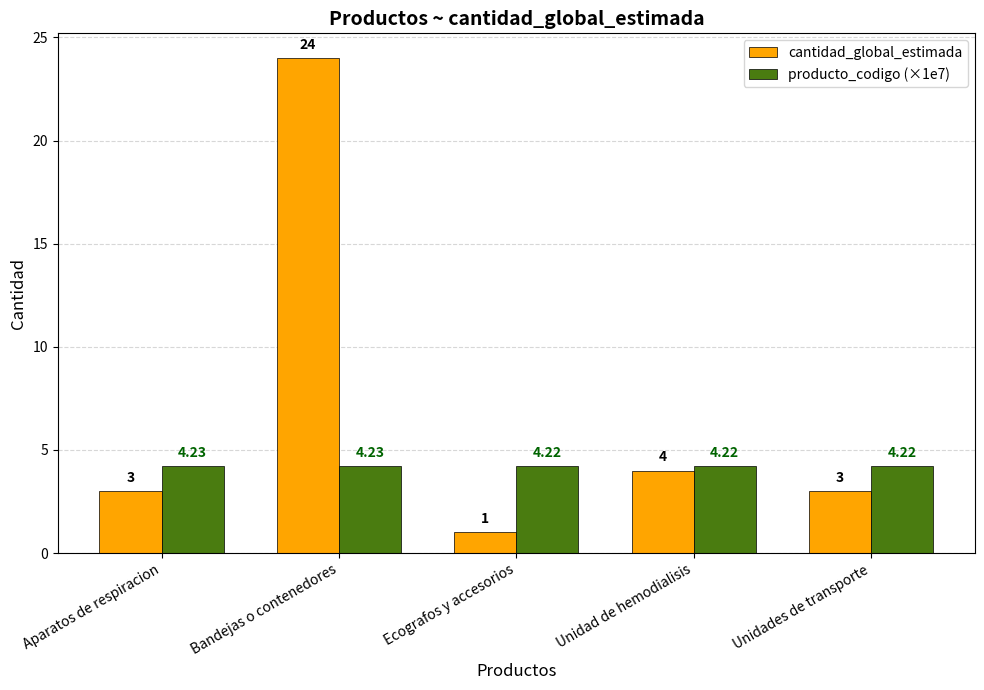

What is the label of the 2nd bar from the right?

Unidad de hemodialisis